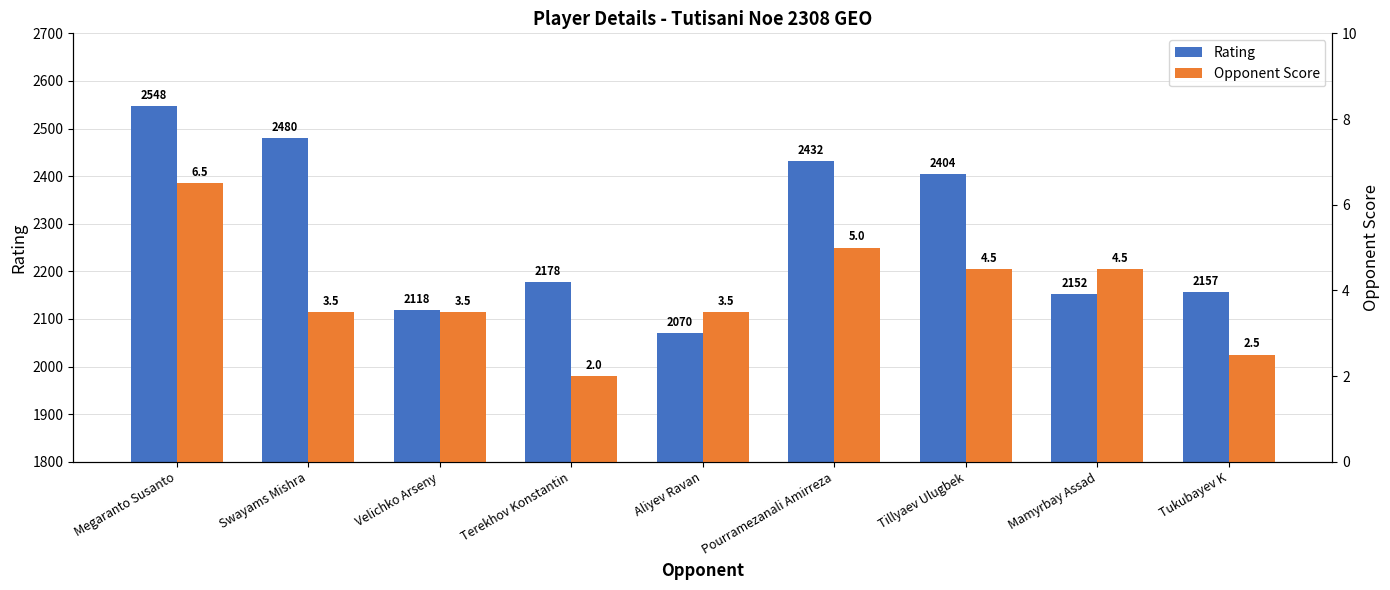

Count the number of data series in this chart.

2